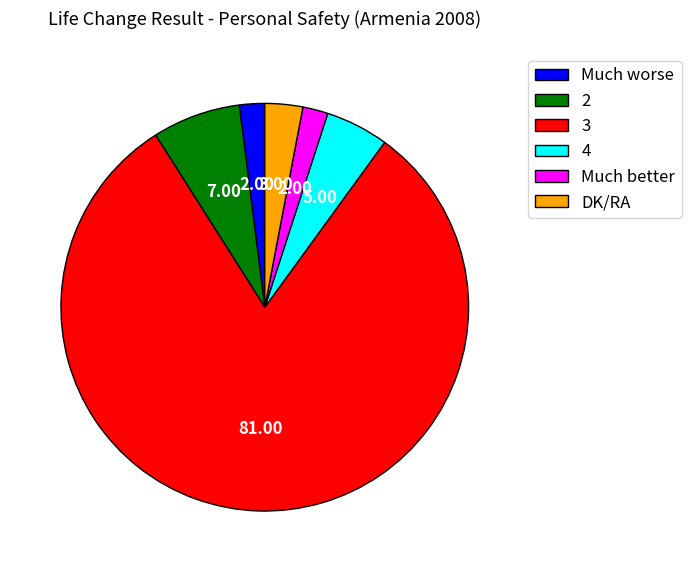

Combined, do DK/RA and 2 account for over 50%?

No